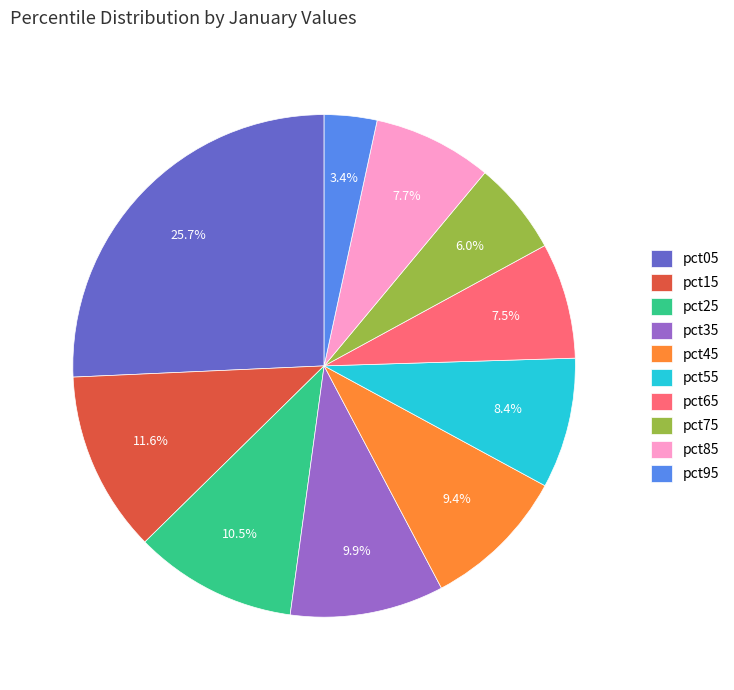

How many slices are in this pie chart?

10